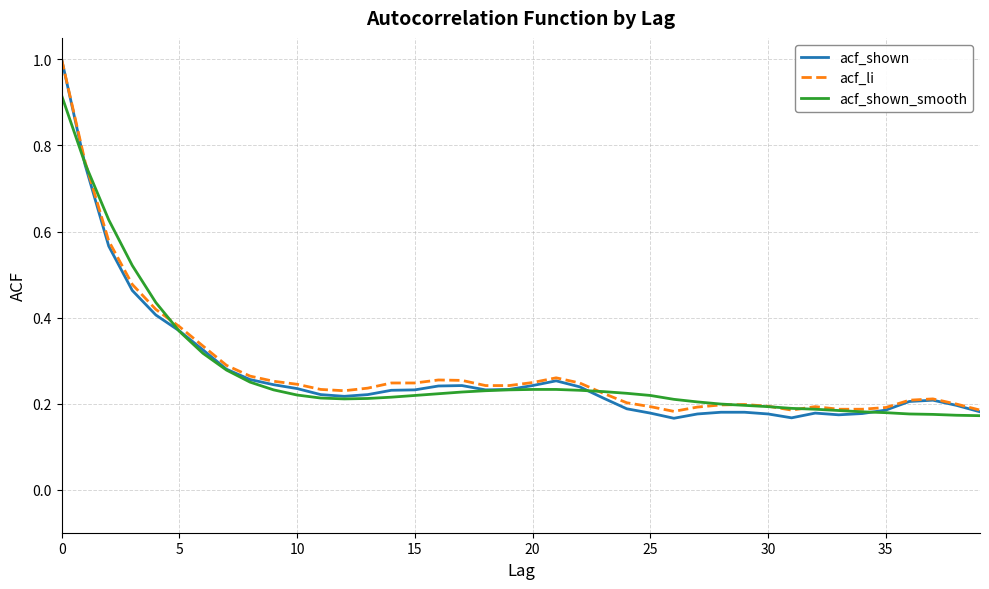

Which series has the widest spread of values?

acf_shown